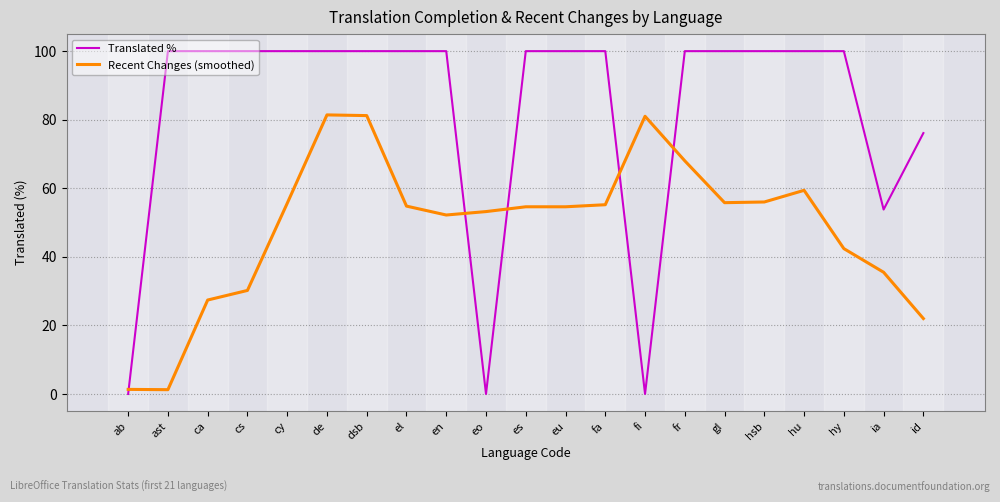

What are all the series names shown in the legend?

Translated %, Recent Changes (smoothed)